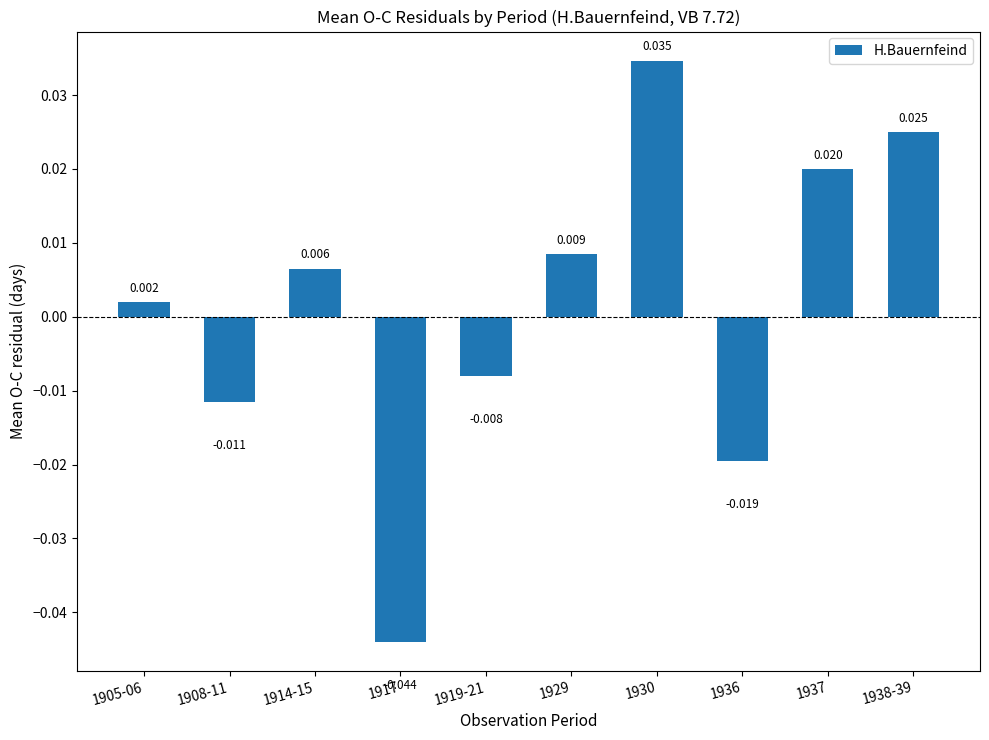

List the labels in order of value, largest first.

1930, 1938-39, 1937, 1929, 1914-15, 1905-06, 1919-21, 1908-11, 1936, 1917